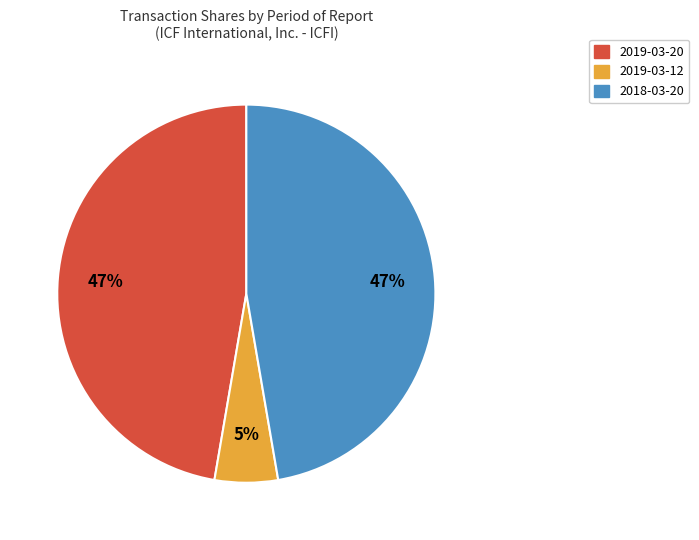

To the nearest percent, what percentage of the pie is 2019-03-20?

47%